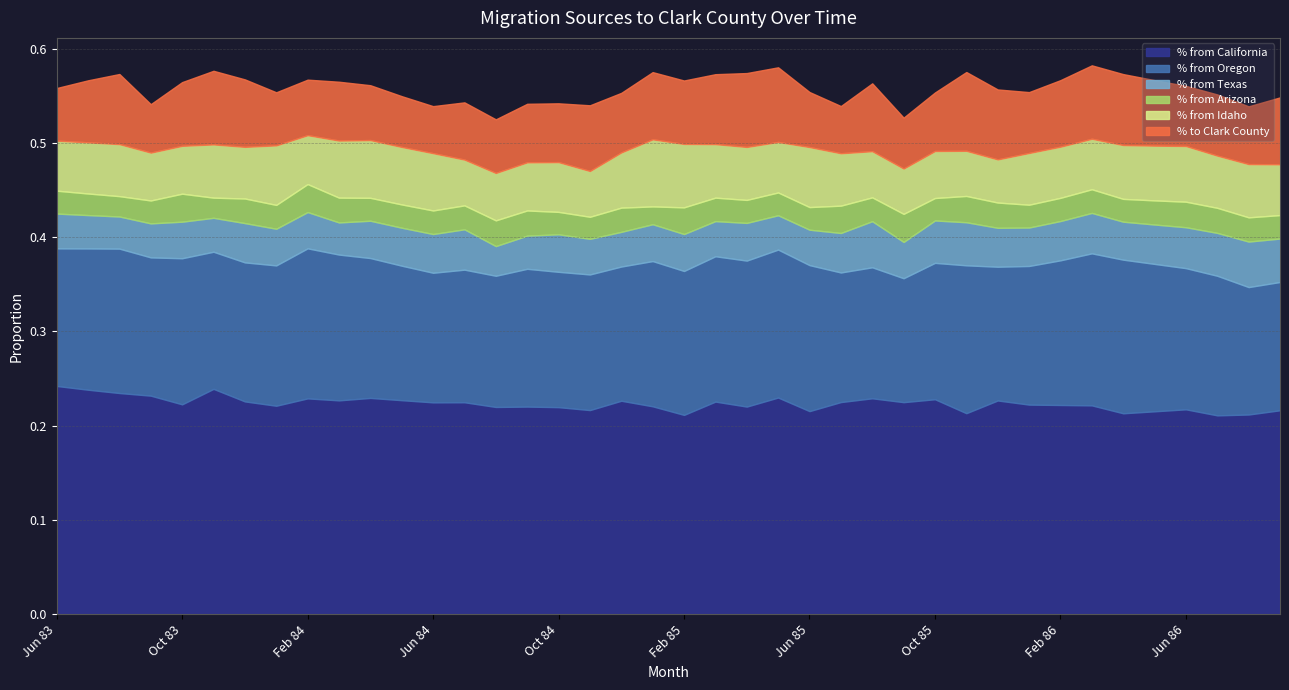

True or false: % from Idaho and % from Arizona intersect in this chart.

False